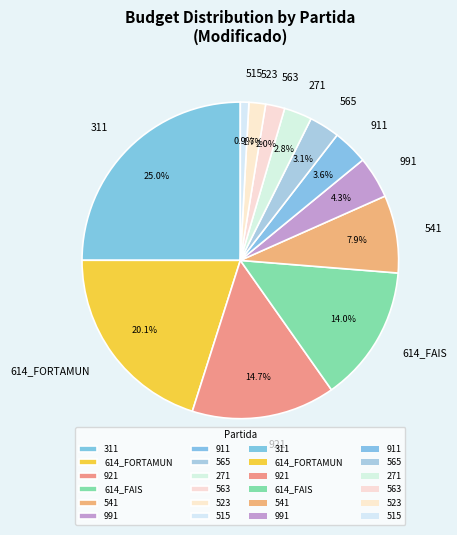

Which category has the smallest portion of the pie?

515